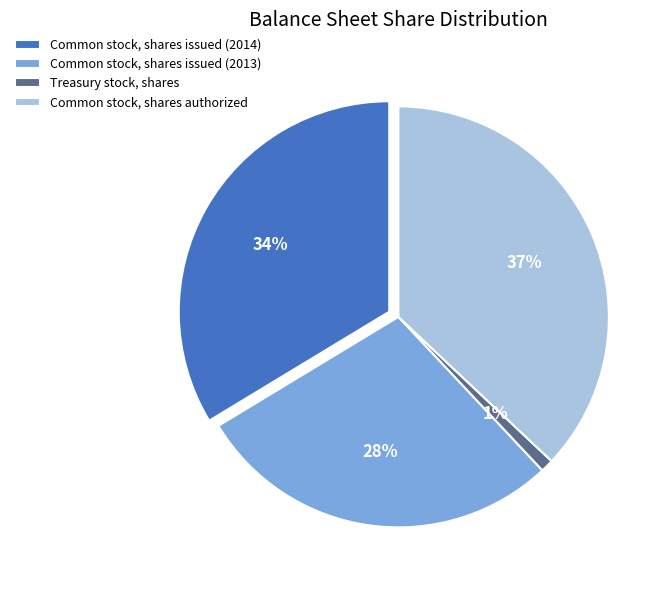

Which slice is the largest?

Common stock, shares authorized